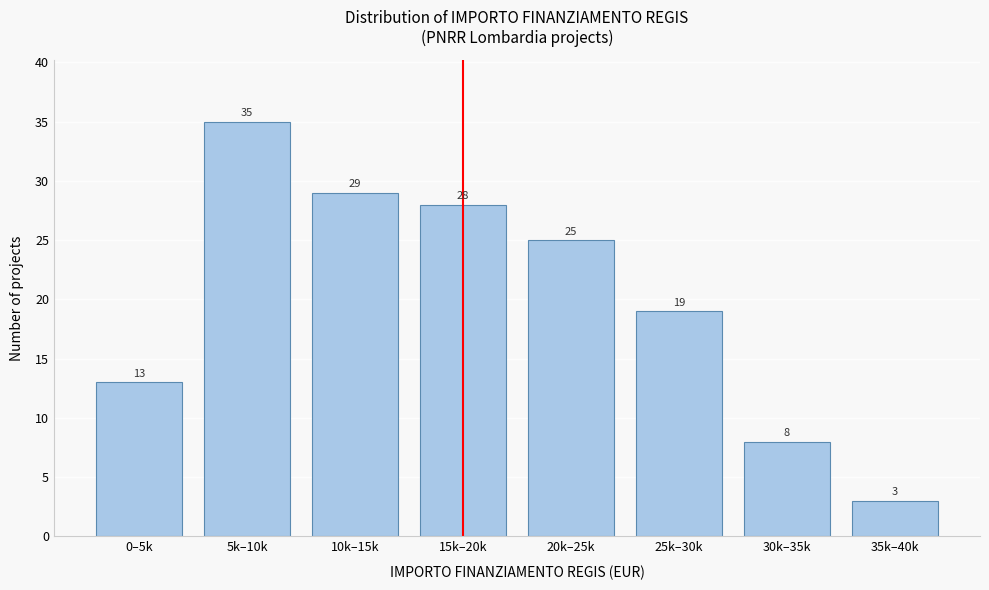

Reading left to right, what are all the values shown in this chart?

0–5k=13	5k–10k=35	10k–15k=29	15k–20k=28	20k–25k=25	25k–30k=19	30k–35k=8	35k–40k=3